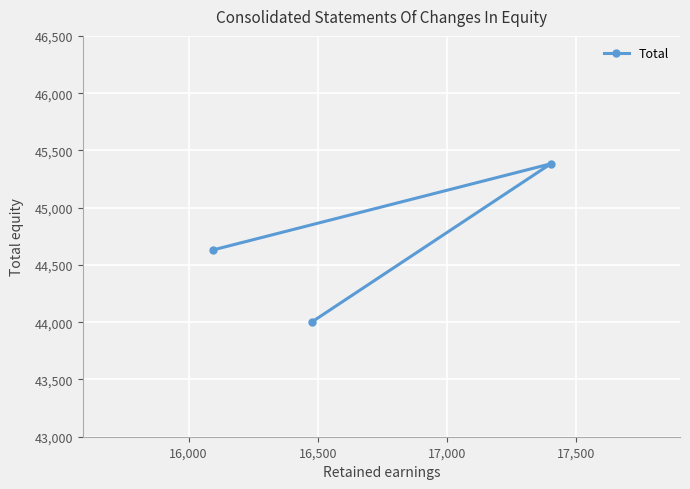

What is the value of the 2nd point from the left?

44005